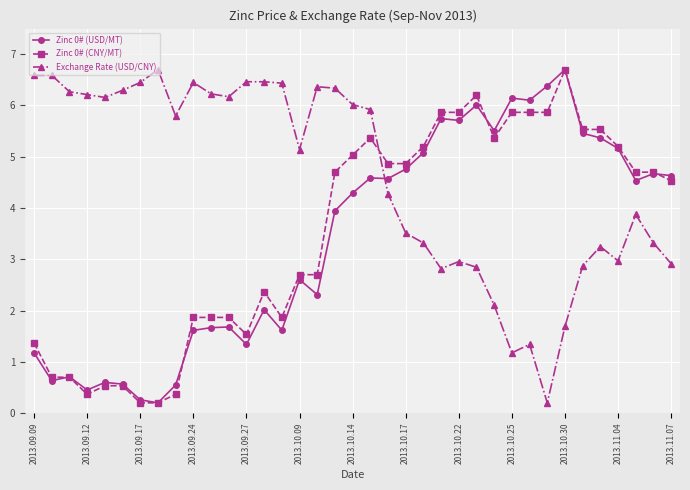

In Zinc 0# (USD/MT), how many points are higher than both neighbors (excluding endpoints)?

11